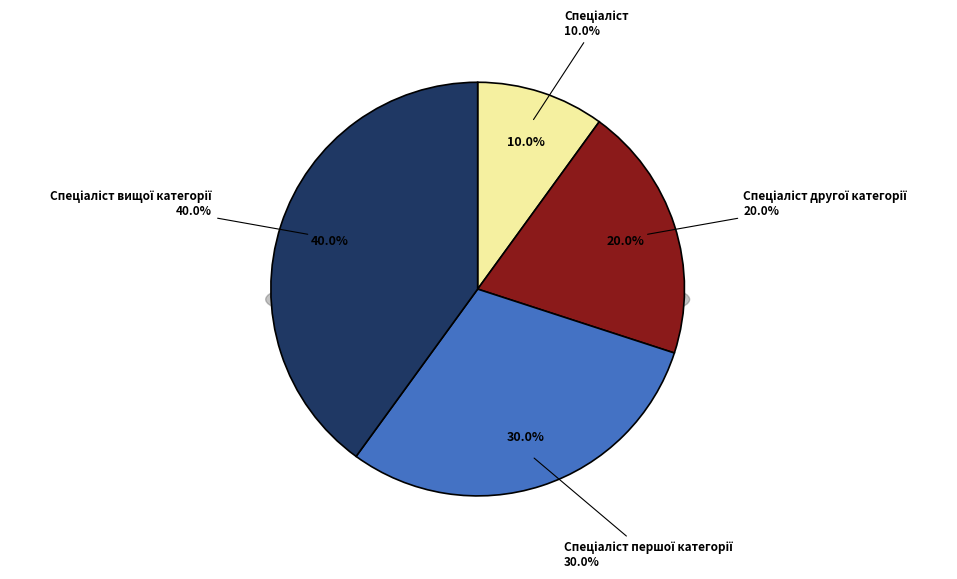

Is there any slice that represents more than half of the pie?

No